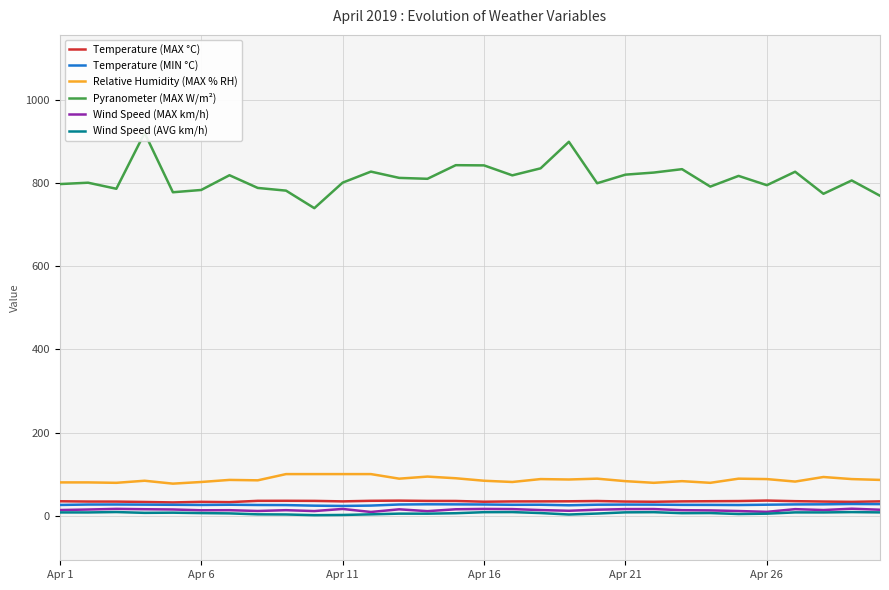

How many values in the Relative Humidity (MAX % RH) series exceed 86?

14